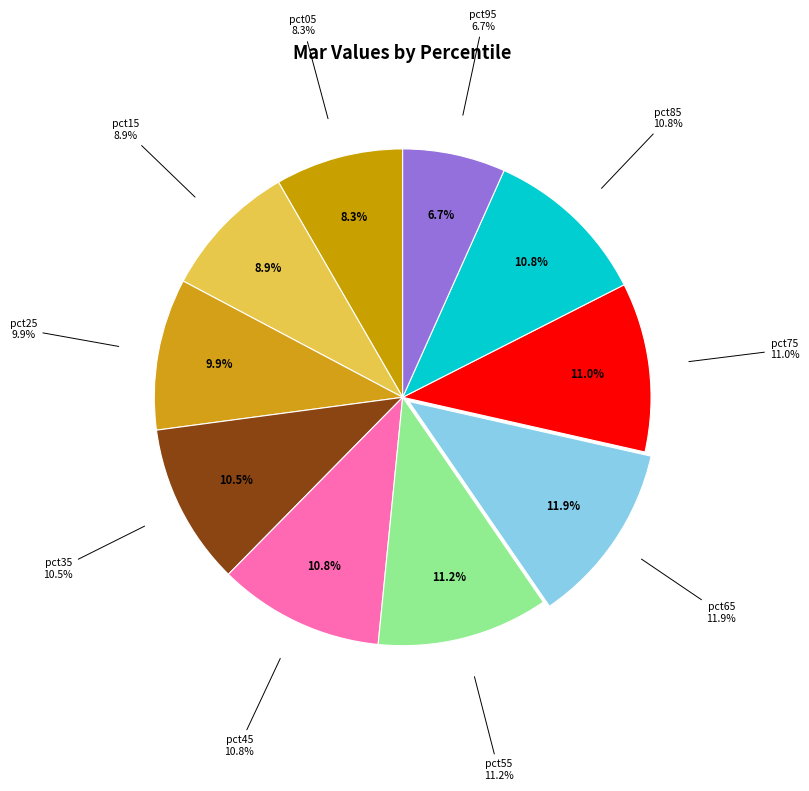

What percentage is the pct75 slice, to the nearest percent?

11%